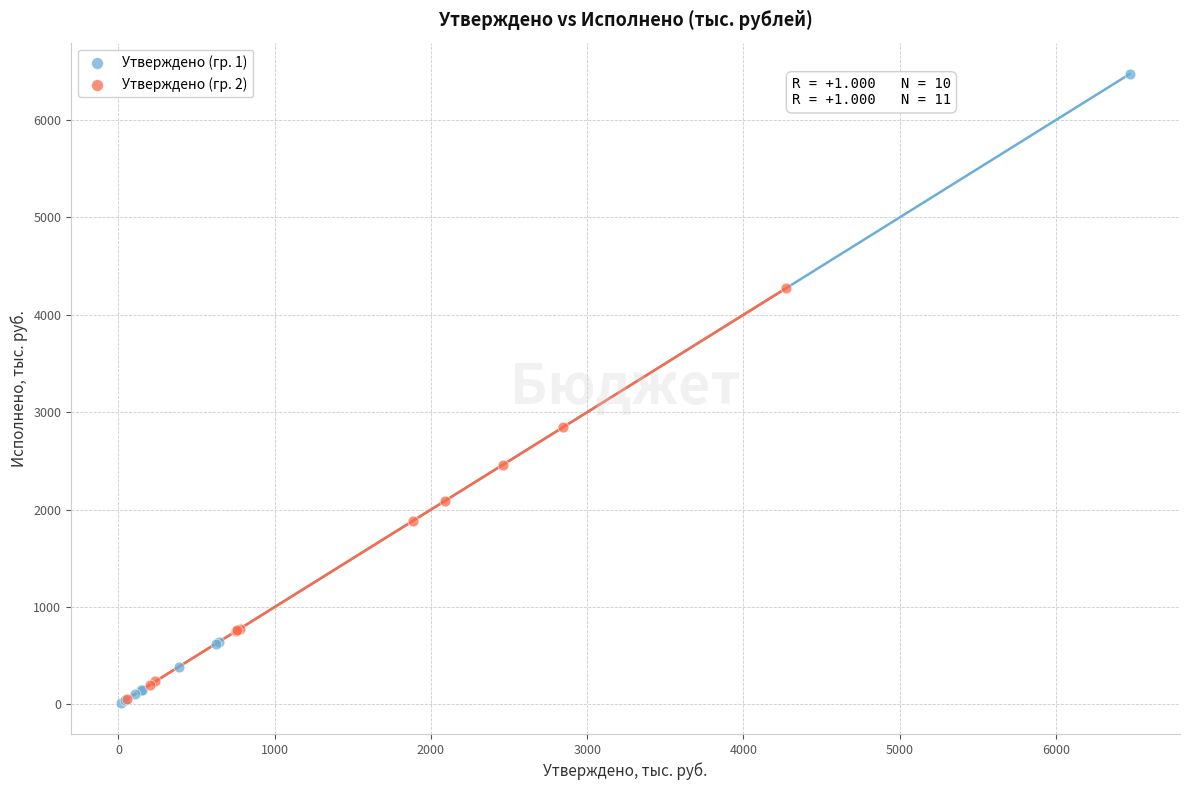

What are all the series names shown in the legend?

Утверждено (гр. 1), Утверждено (гр. 2)